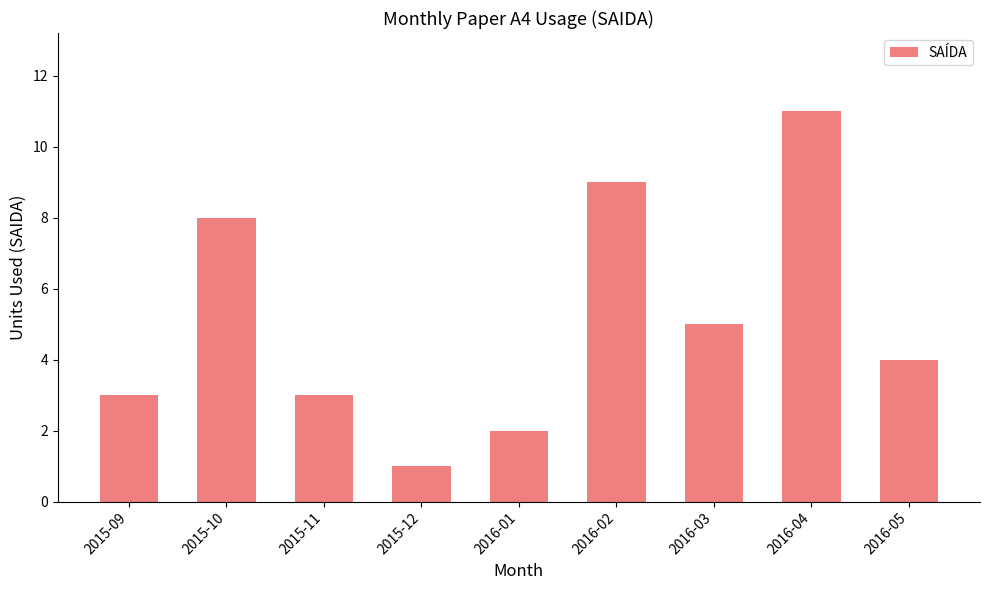

What is the smallest value displayed?

1